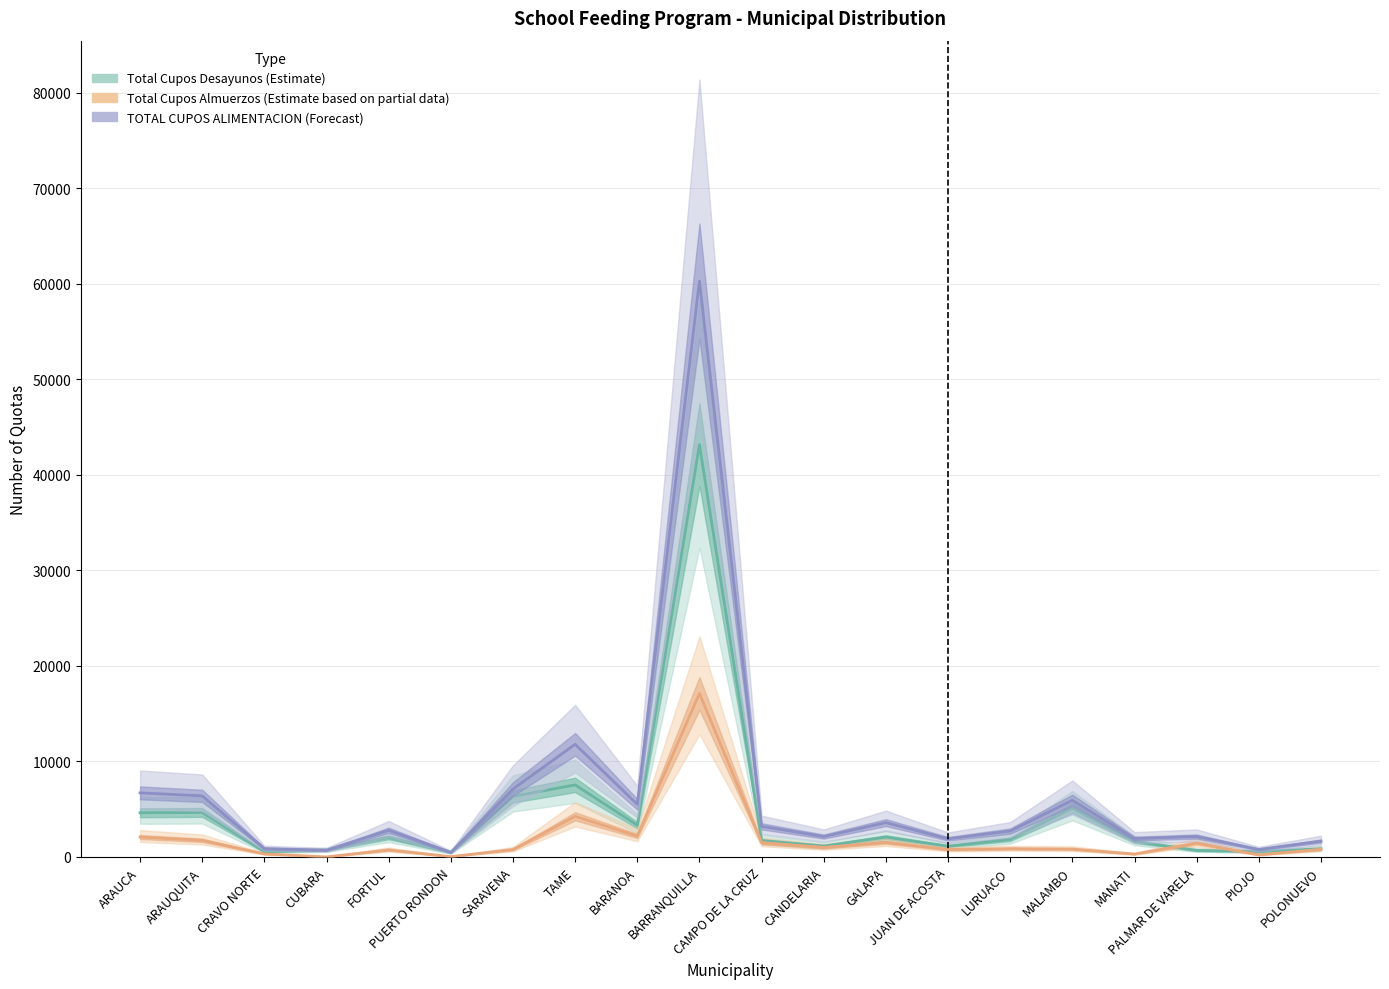

The value of Total Cupos Almuerzos at SARAVENA is 1131. True or false?

False